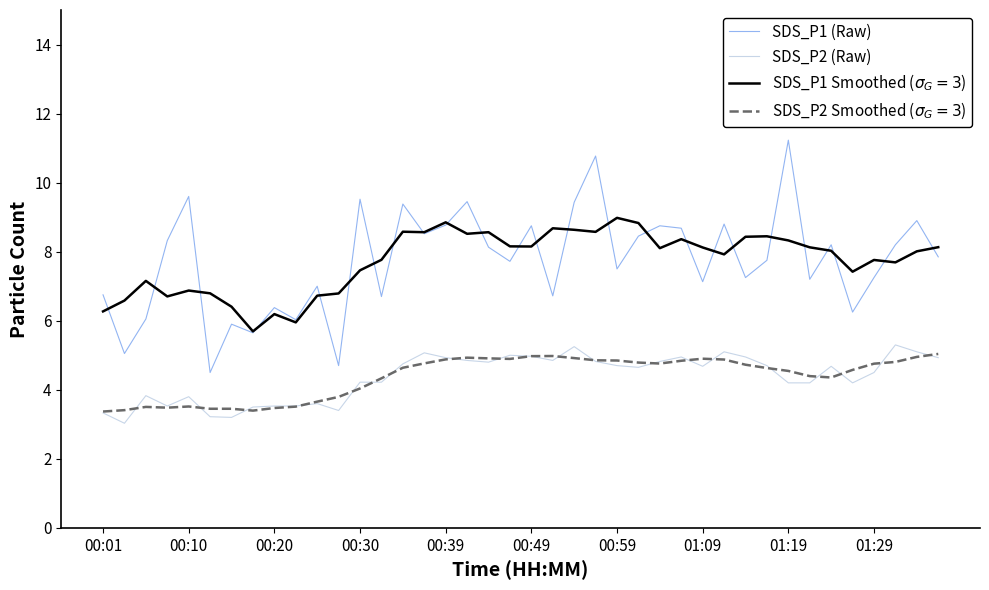

What is the smallest value displayed?

3.0